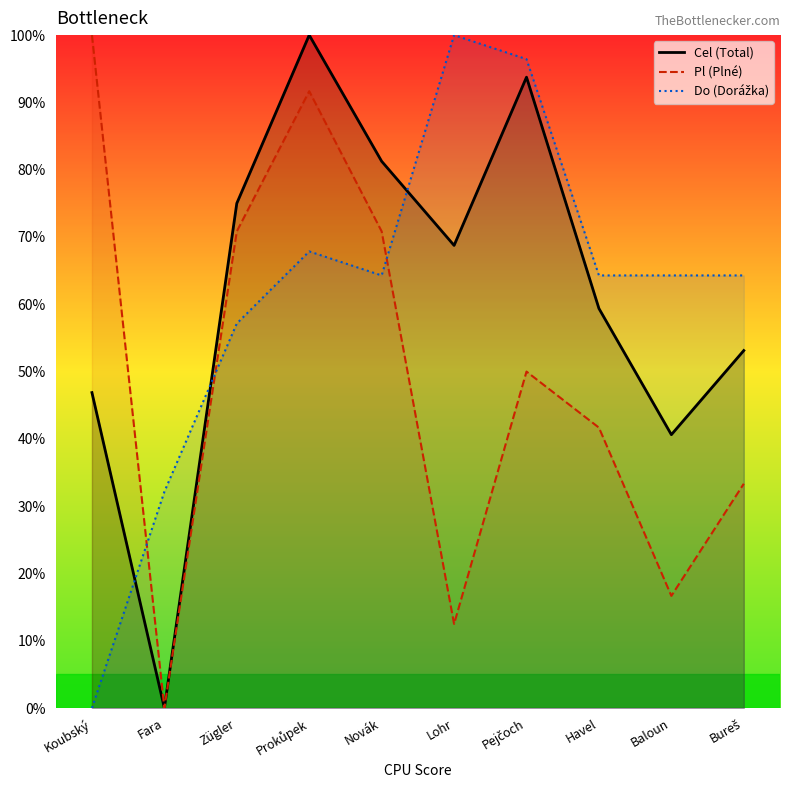

The Pl (Plné) series shows 41.7 at Havel. True or false?

True